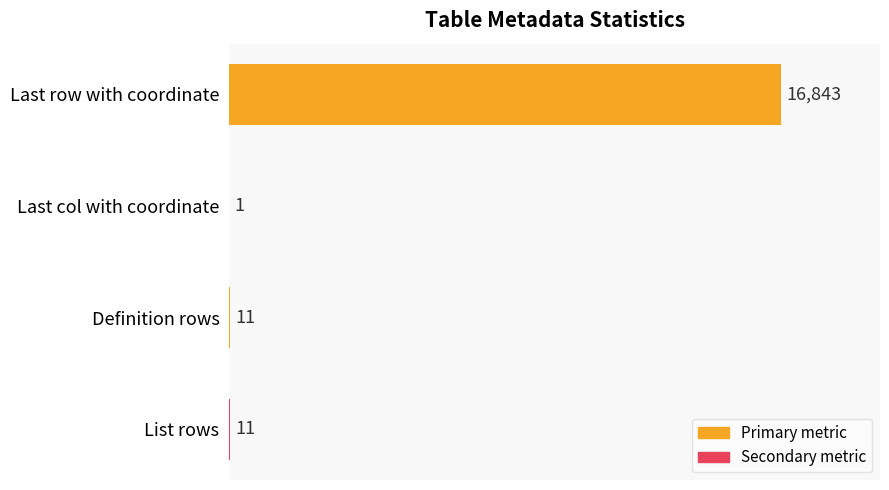

Reading top to bottom, extract all data points from this chart.

Last row with coordinate=16843	Last col with coordinate=1	Definition rows=11	List rows=11